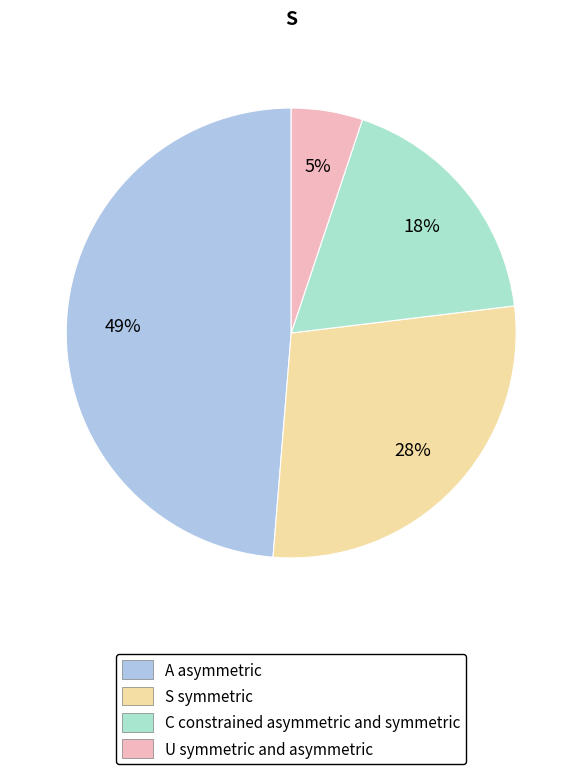

Does any single category account for the majority?

No